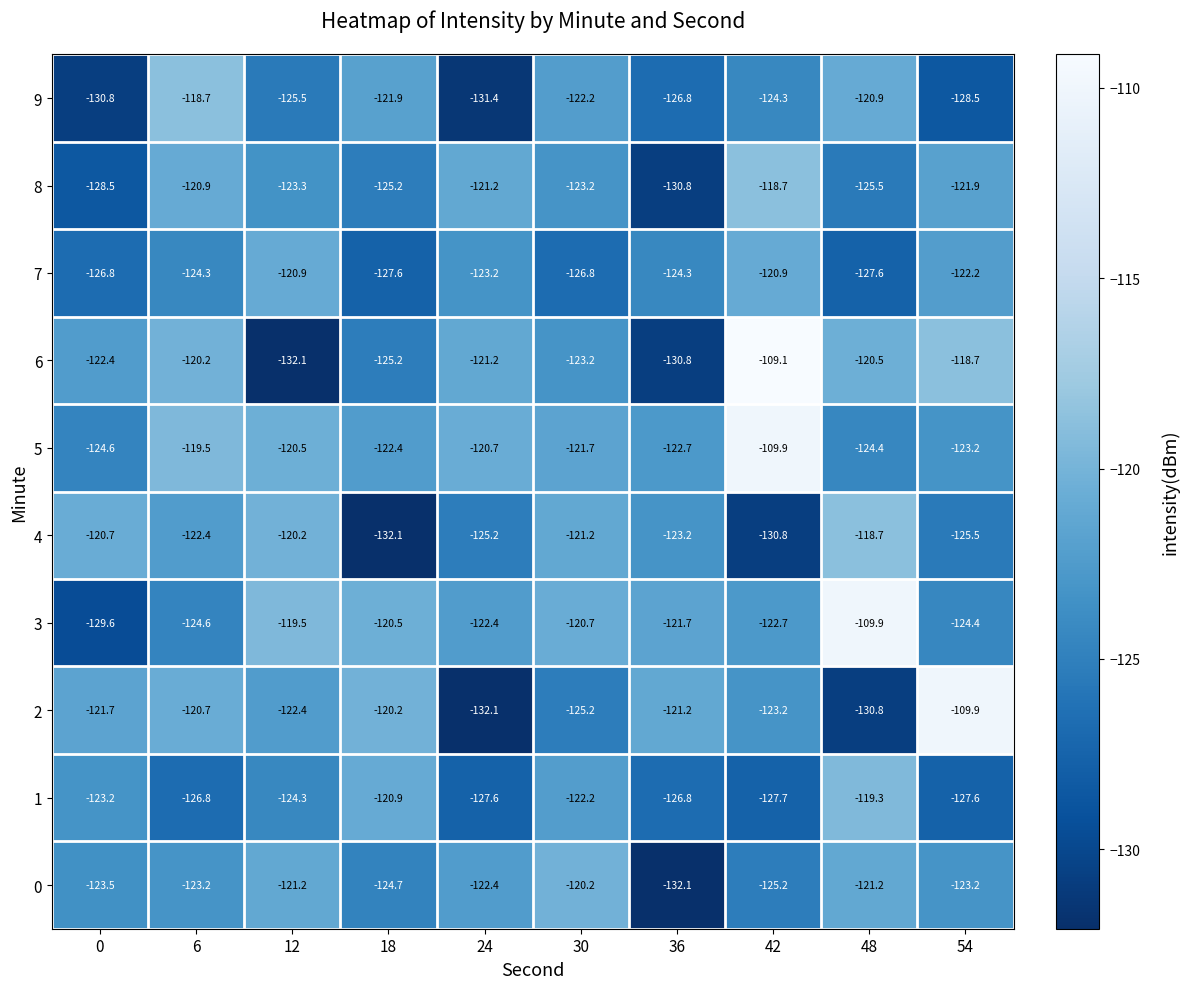

Which series has the widest spread of values?

6